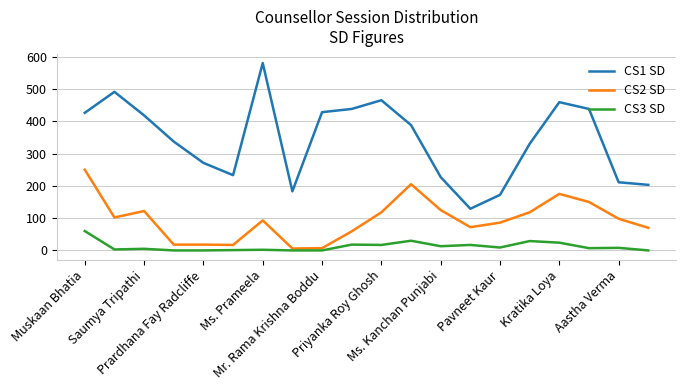

Which series has the largest range (max minus min)?

CS1 SD